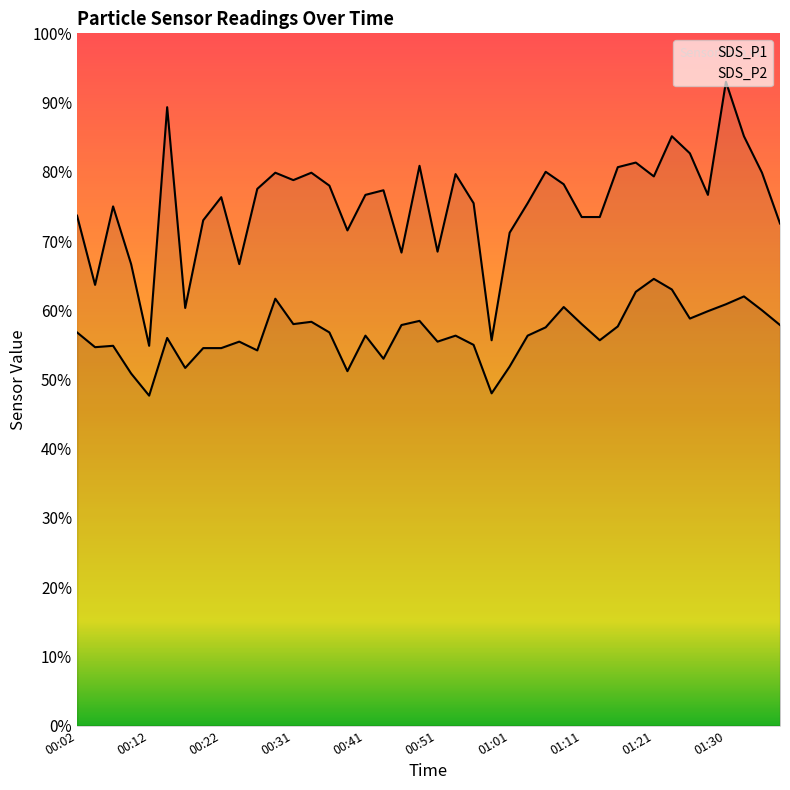

What is the difference between the highest and lowest values at 00:07?

3.0